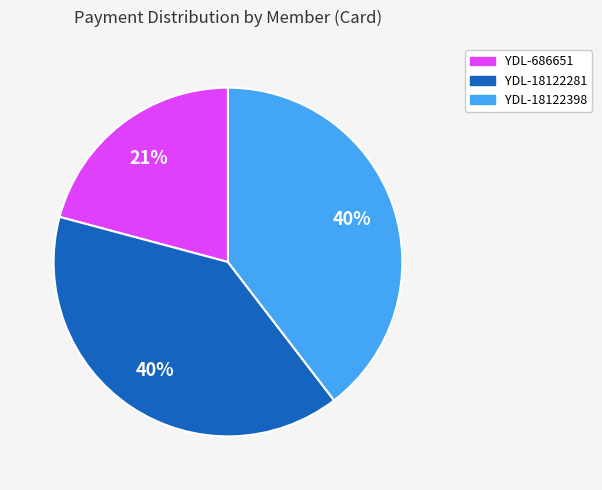

Which slice is the smallest?

YDL-686651